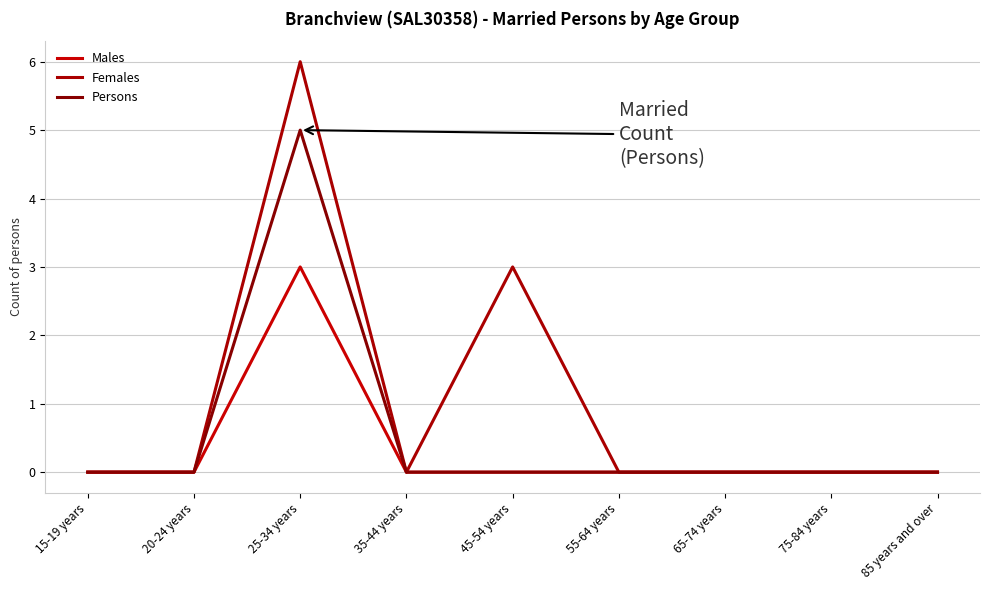

Reading left to right, what are all the values shown in this chart?

Males: 15-19 years=0	20-24 years=0	25-34 years=3	35-44 years=0	45-54 years=0	55-64 years=0	65-74 years=0	75-84 years=0	85 years and over=0
Females: 15-19 years=0	20-24 years=0	25-34 years=6	35-44 years=0	45-54 years=3	55-64 years=0	65-74 years=0	75-84 years=0	85 years and over=0
Persons: 15-19 years=0	20-24 years=0	25-34 years=5	35-44 years=0	45-54 years=0	55-64 years=0	65-74 years=0	75-84 years=0	85 years and over=0